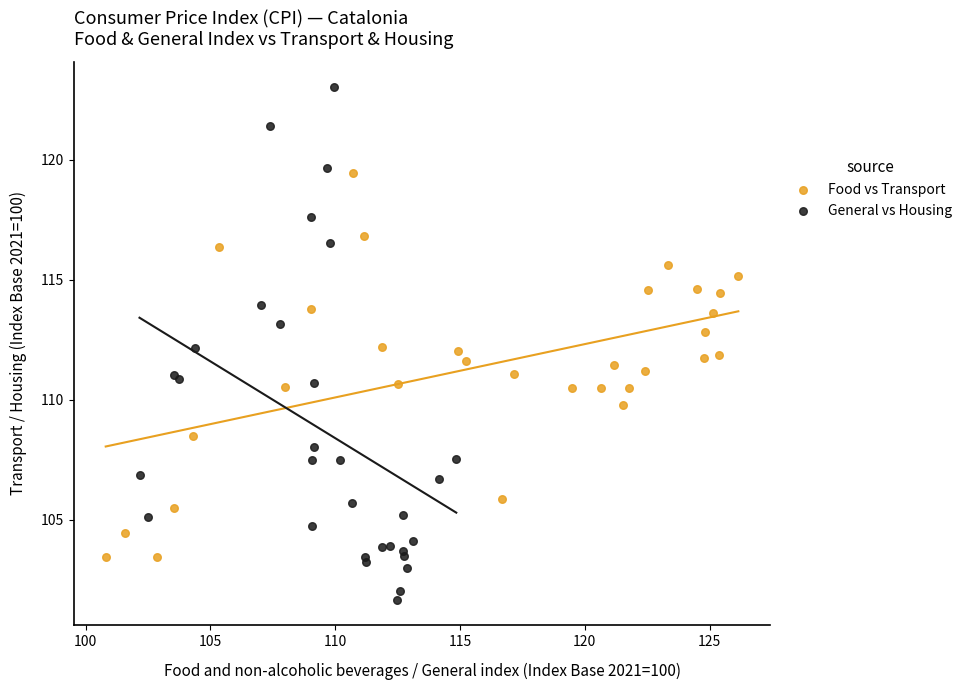

Which series has the largest Y range (max minus min)?

General vs Housing